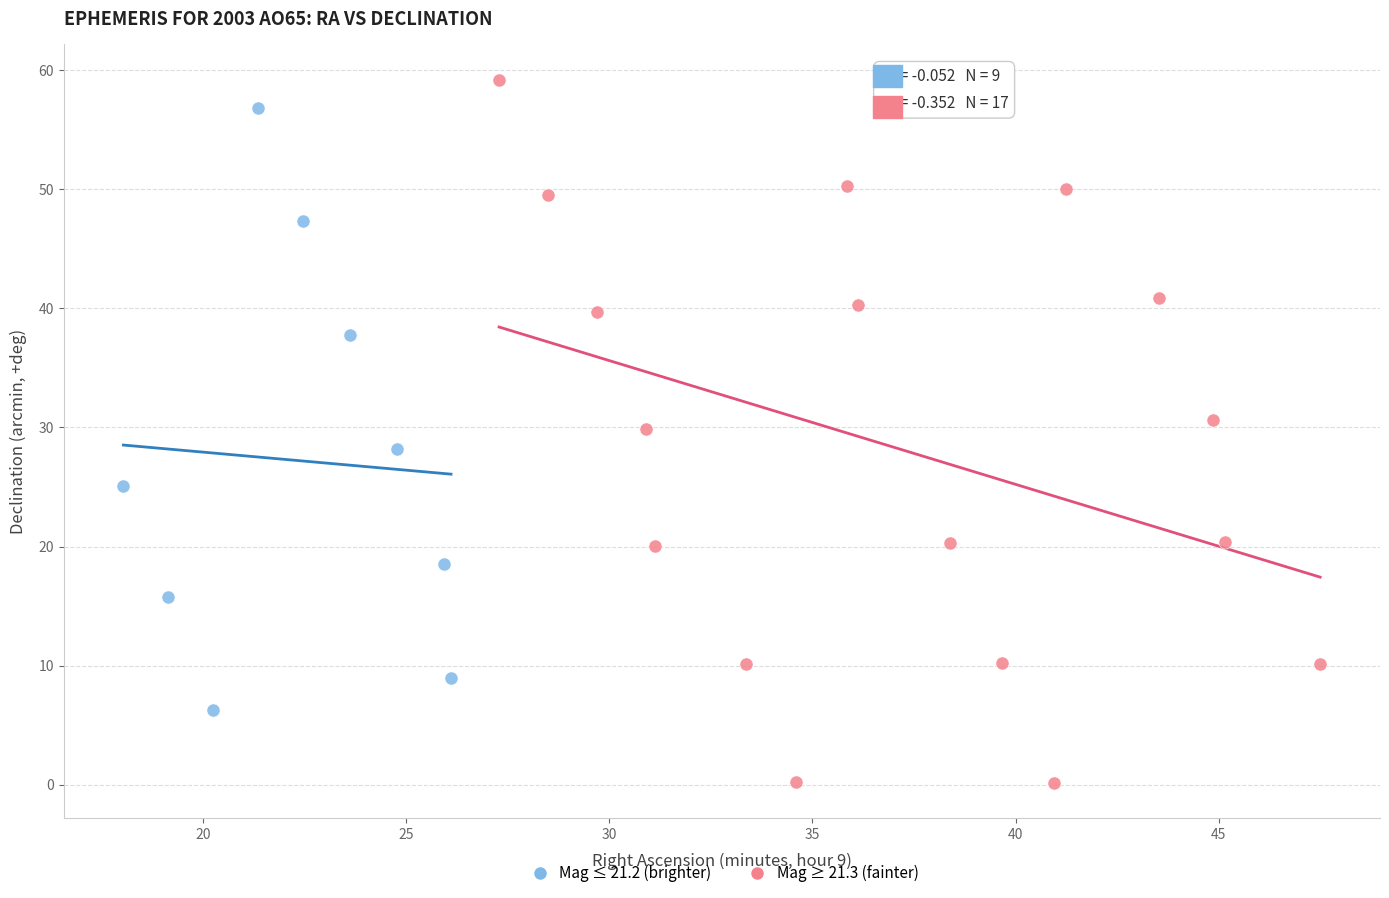

Which series has the largest Y range (max minus min)?

Mag ≥ 21.3 (fainter)